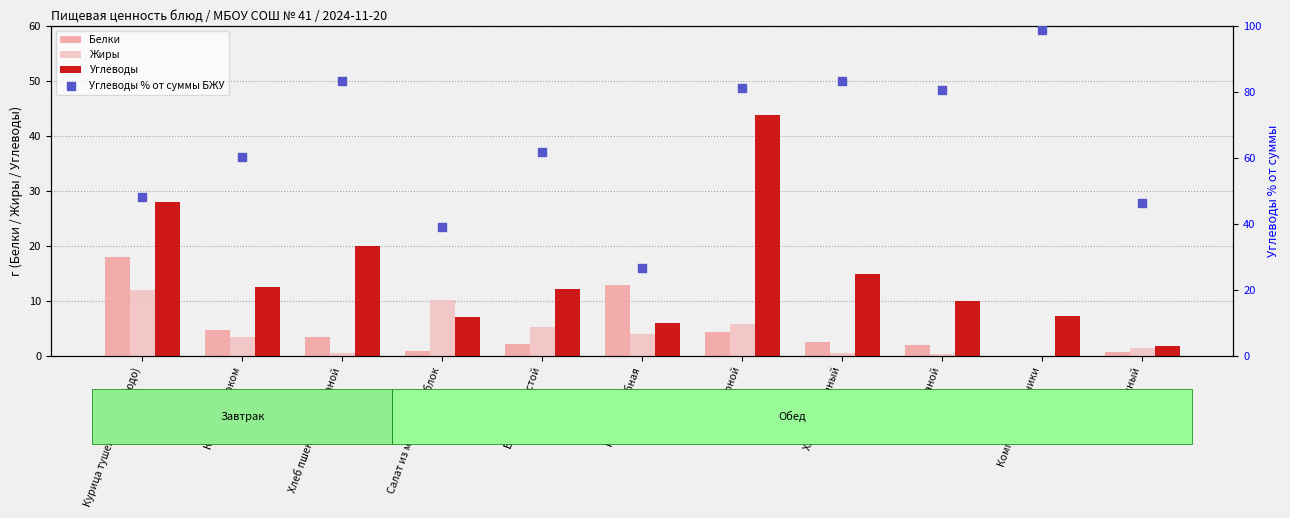

At which category is the sum across all series the highest?

Рис отварной